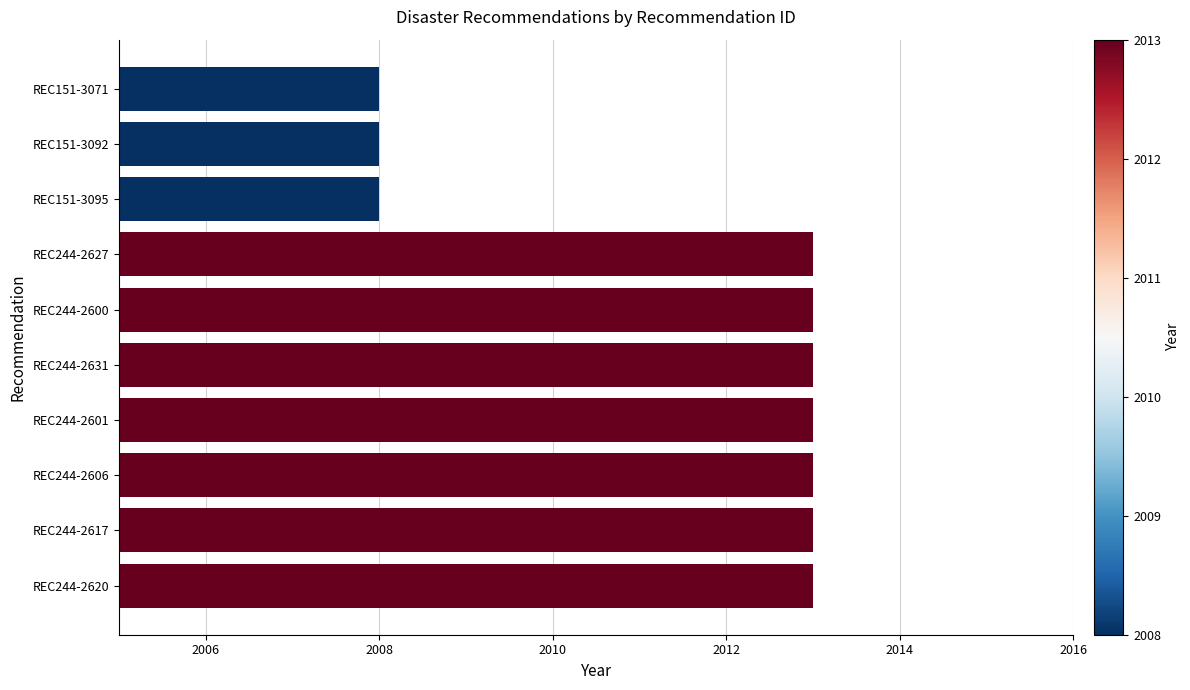

What is the maximum value shown in the chart?

2013